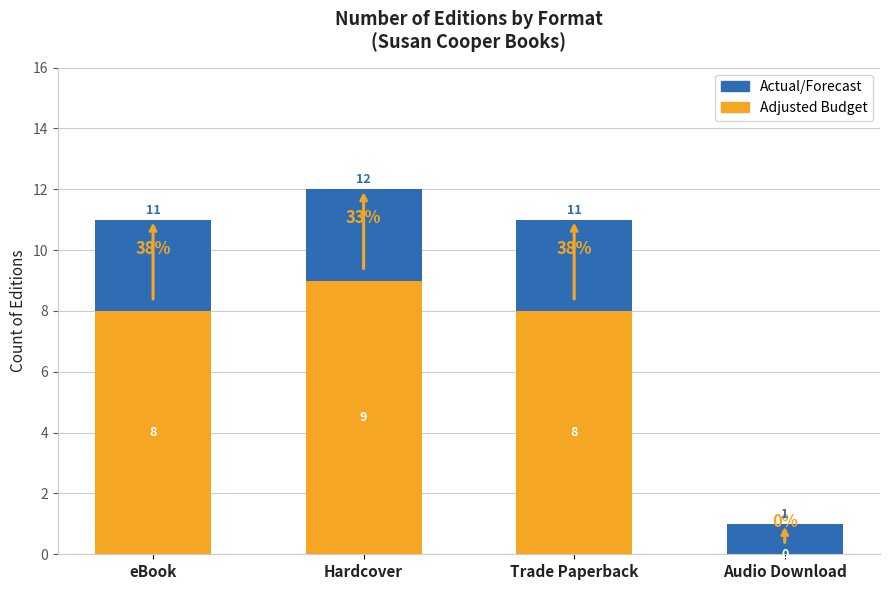

Reading left to right, transcribe all the data shown in this chart.

Actual/Forecast: eBook=11	Hardcover=12	Trade Paperback=11	Audio Download=1
Adjusted Budget: eBook=8	Hardcover=9	Trade Paperback=8	Audio Download=0